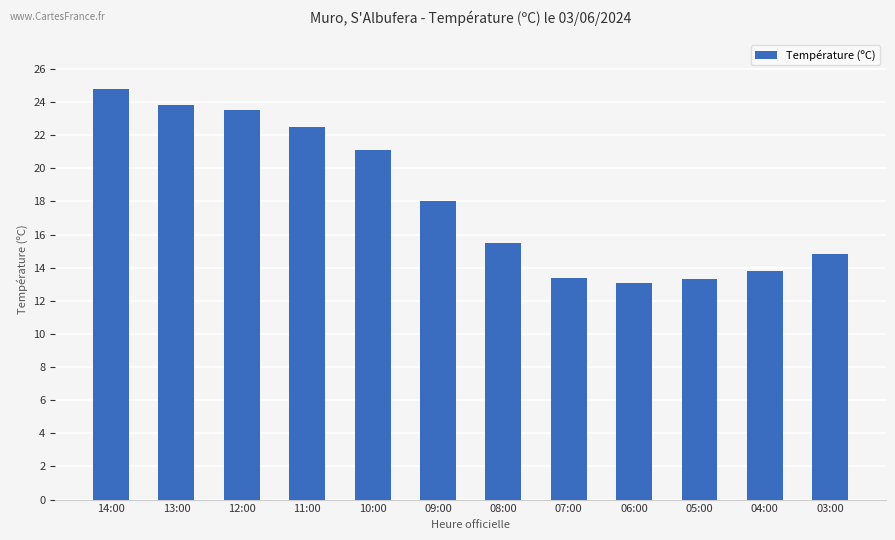

What is the greatest value displayed?

24.8